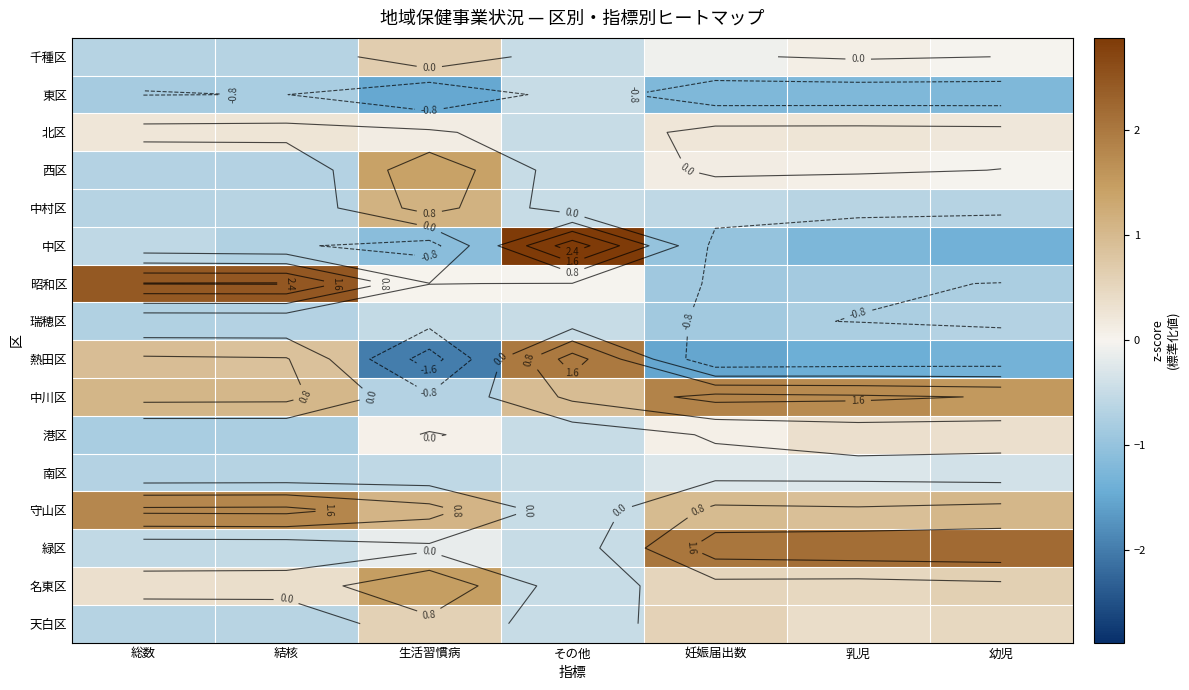

At which label is 名東区 closest to 0?

総数